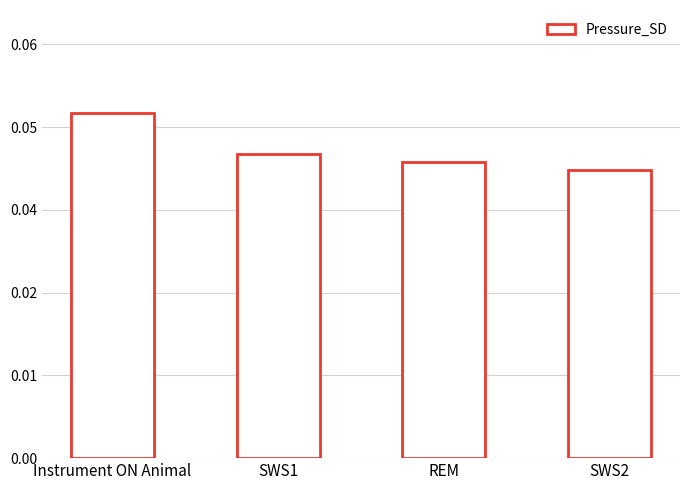

Reading left to right, list all the values displayed in this chart.

Instrument ON Animal=0.0	SWS1=0.0	REM=0.0	SWS2=0.0